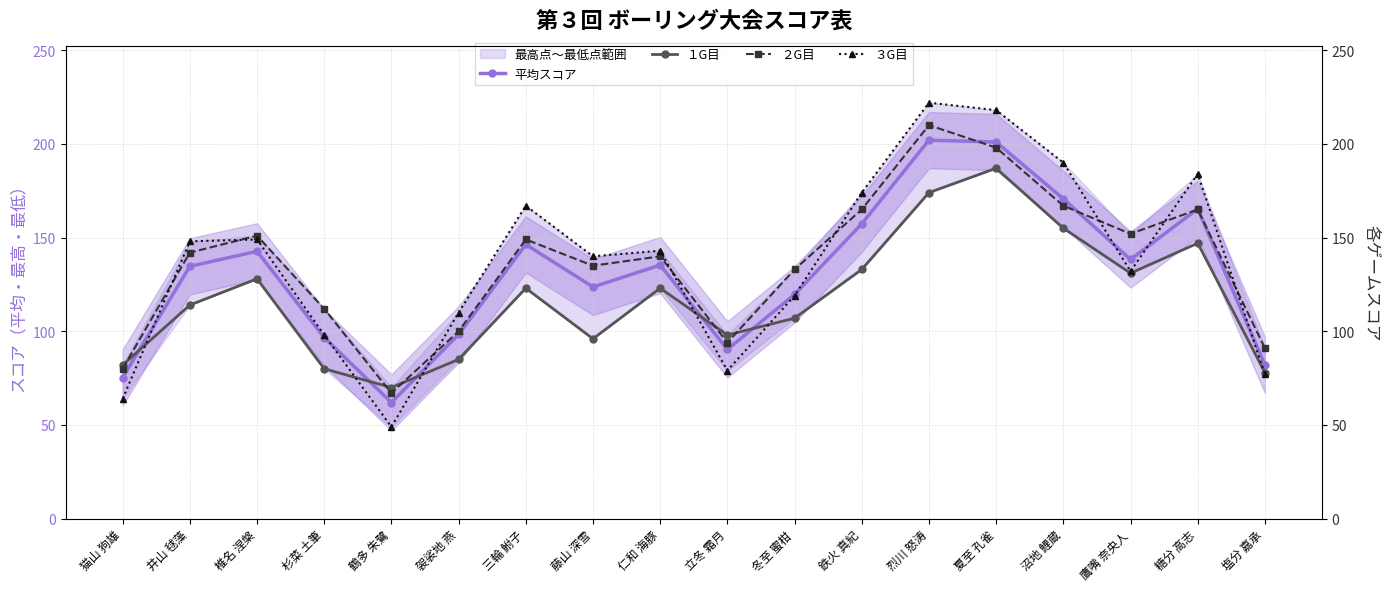

Rank the categories by ２G目 value from highest to lowest.

烈川 怒涛, 夏至 孔雀, 沼地 鯉蔵, 鉄火 真紀, 糖分 高志, 鷹嘴 奈央人, 椎名 涅槃, 三輪 鮒子, 井山 毬藻, 仁和 海豚, 藤山 深雪, 冬至 蜜柑, 杉菜 土筆, 袈裟地 燕, 立冬 霜月, 塩分 嘉承, 猫山 狗雄, 鶴多 朱鷺